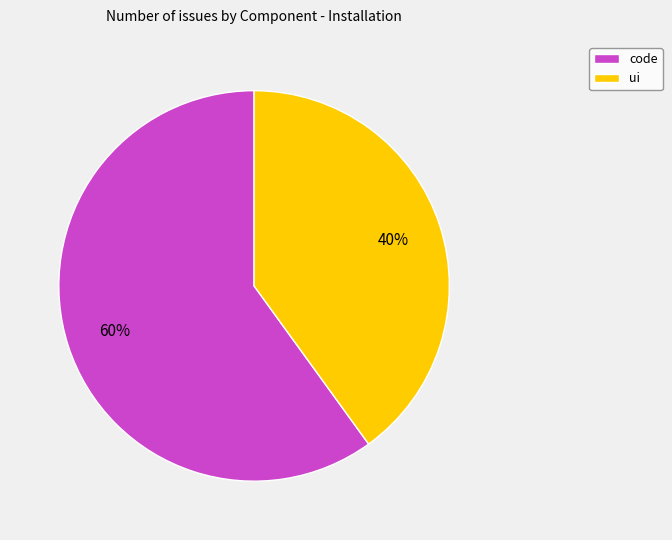

Which category accounts for the majority?

code